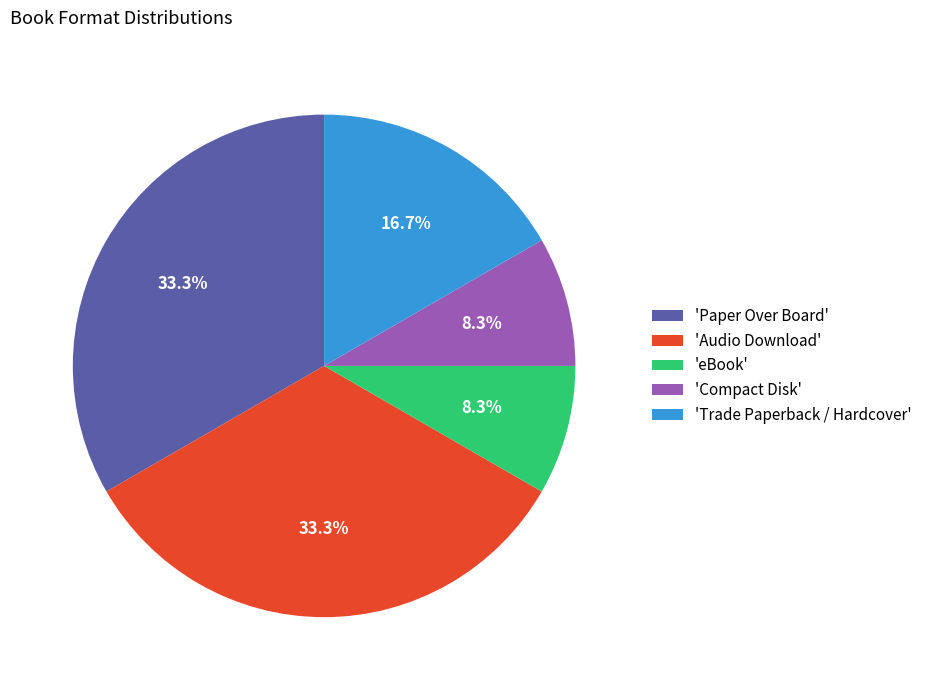

What is the total percentage of 'Trade Paperback / Hardcover' and 'eBook'?

25.0%